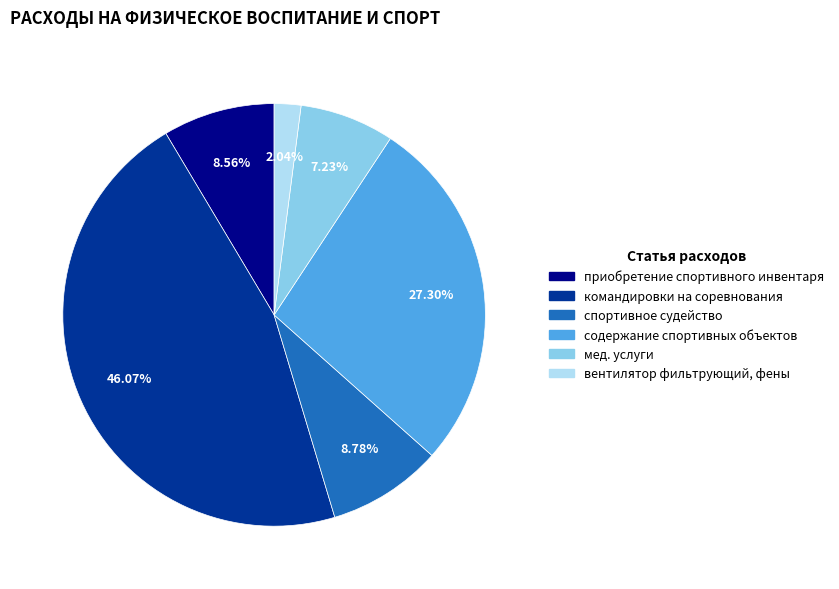

The командировки на соревнования slice represents 46% of the pie. True or false?

True